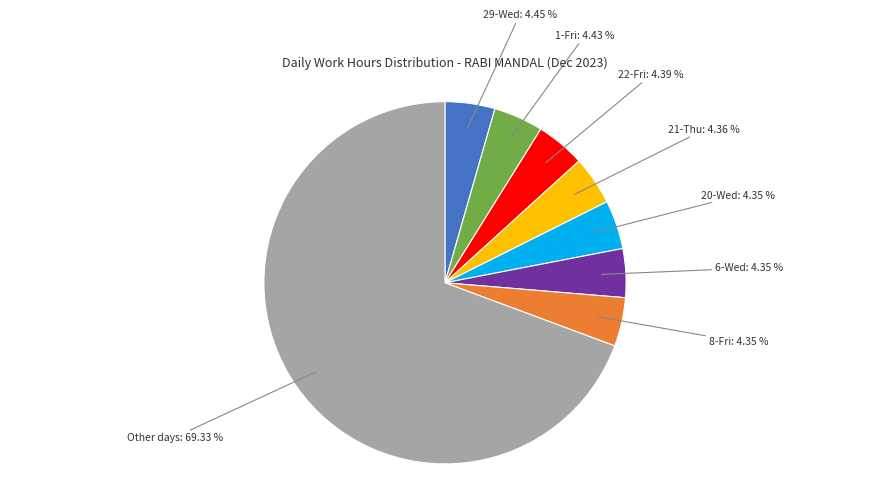

Does any single category account for the majority?

Yes